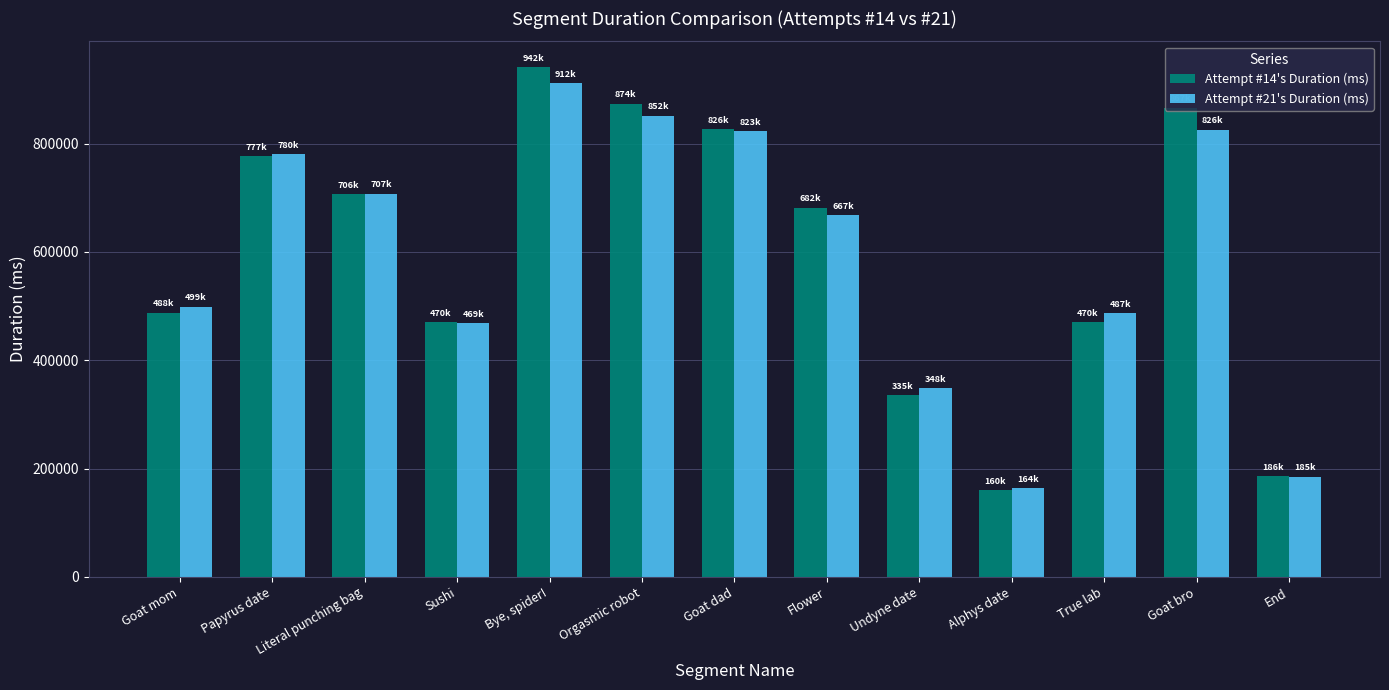

At which category is the sum across all series the highest?

Bye, spider!